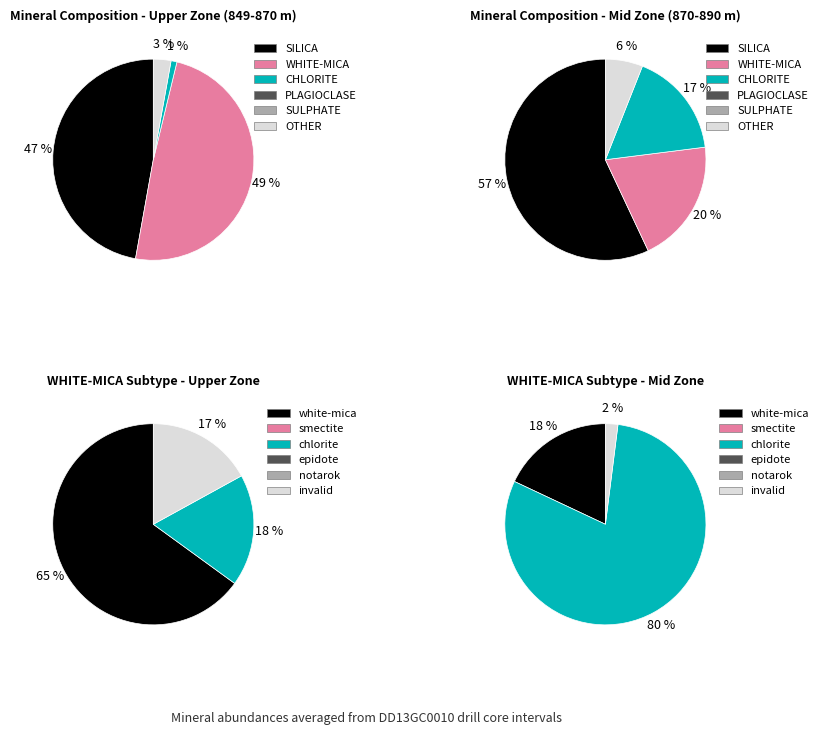

Does PLAGIOCLASE account for over 50% of the chart?

No